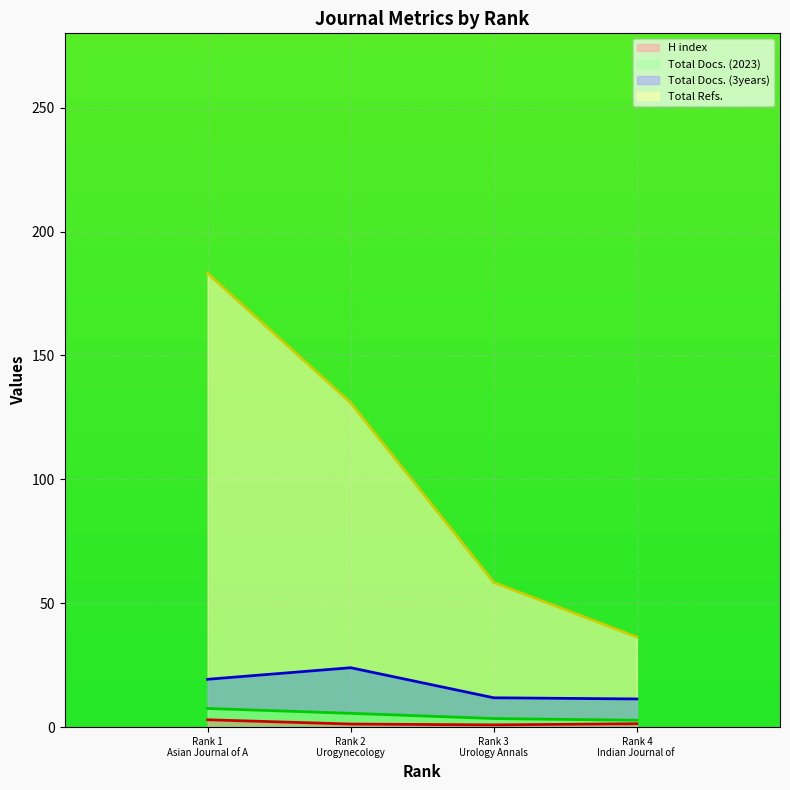

The H index series shows 1.4 at Rank 4 Indian Journal of. True or false?

True